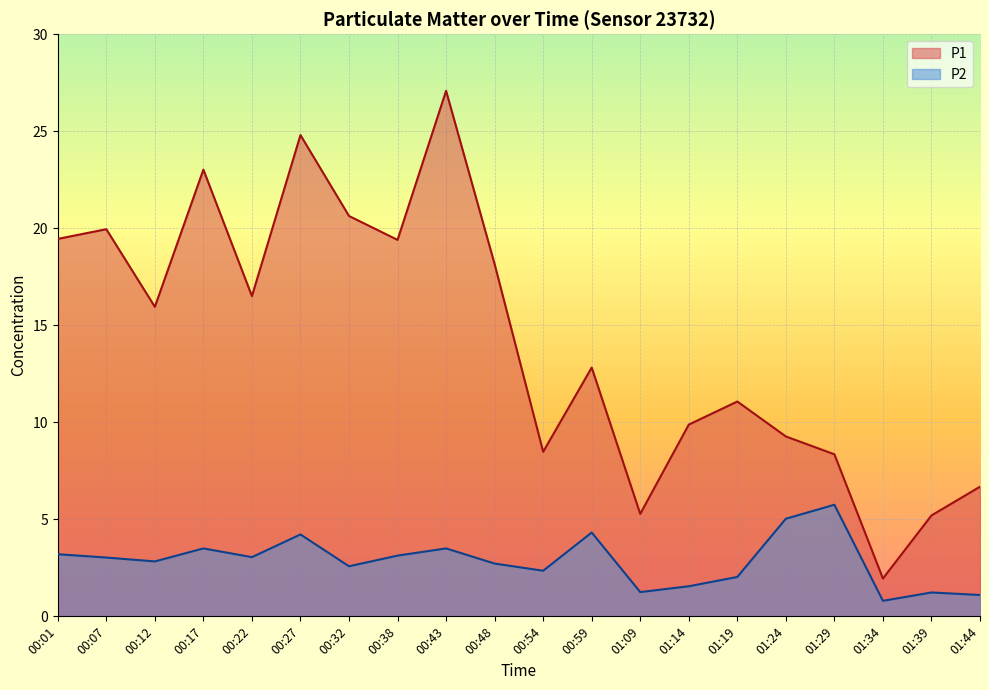

At which label does P2 first exceed 3?

00:01